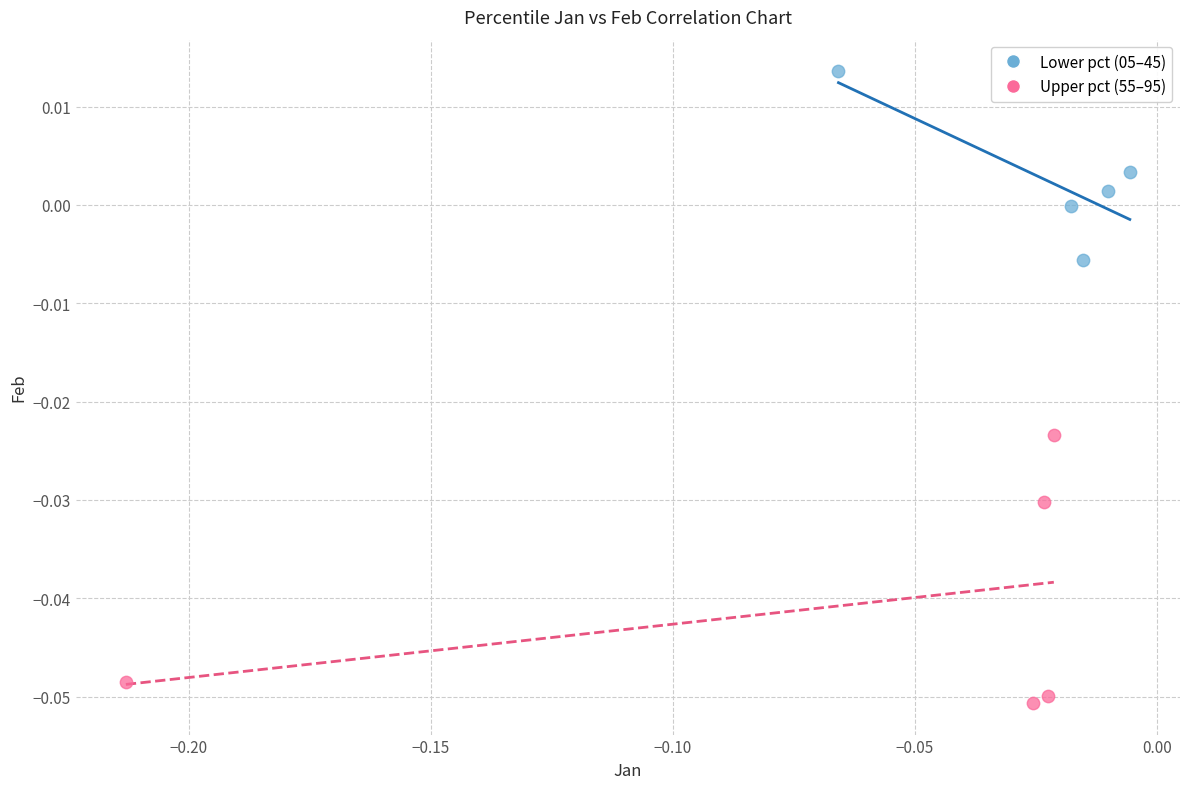

Which series reaches the minimum Y coordinate?

Upper pct (55–95)